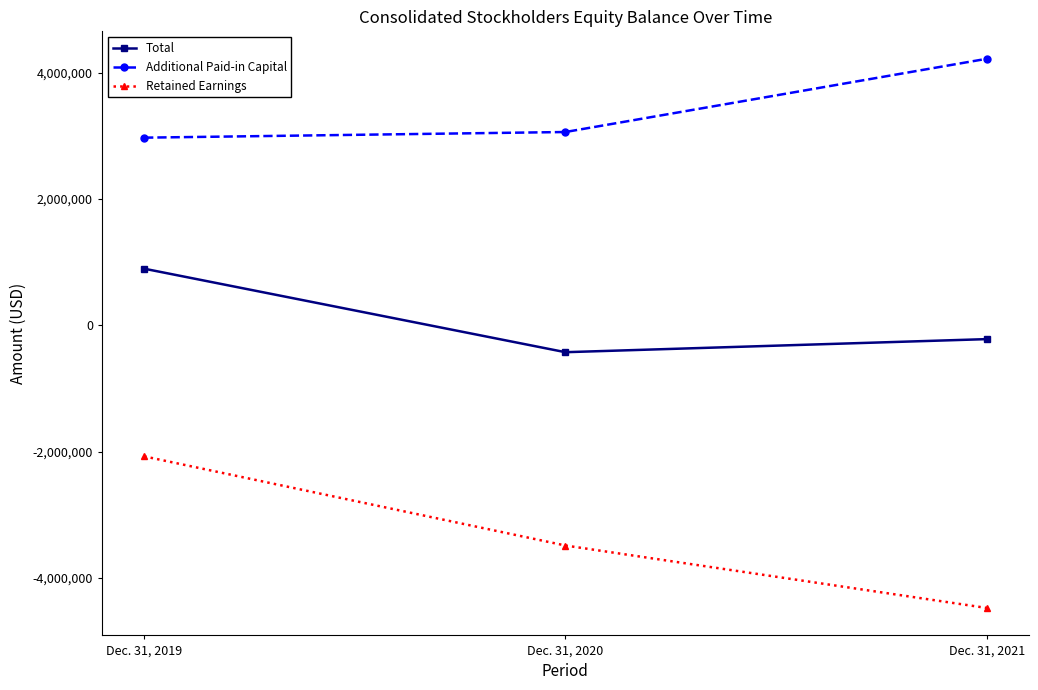

Which label corresponds to the largest value in the chart?

Dec. 31, 2021